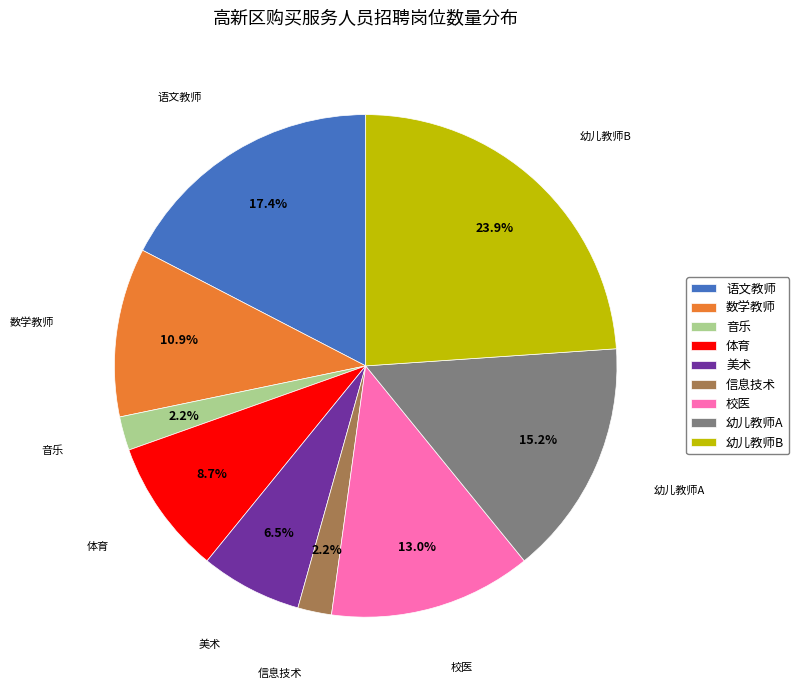

What is the total percentage of 体育 and 数学教师?

19.6%